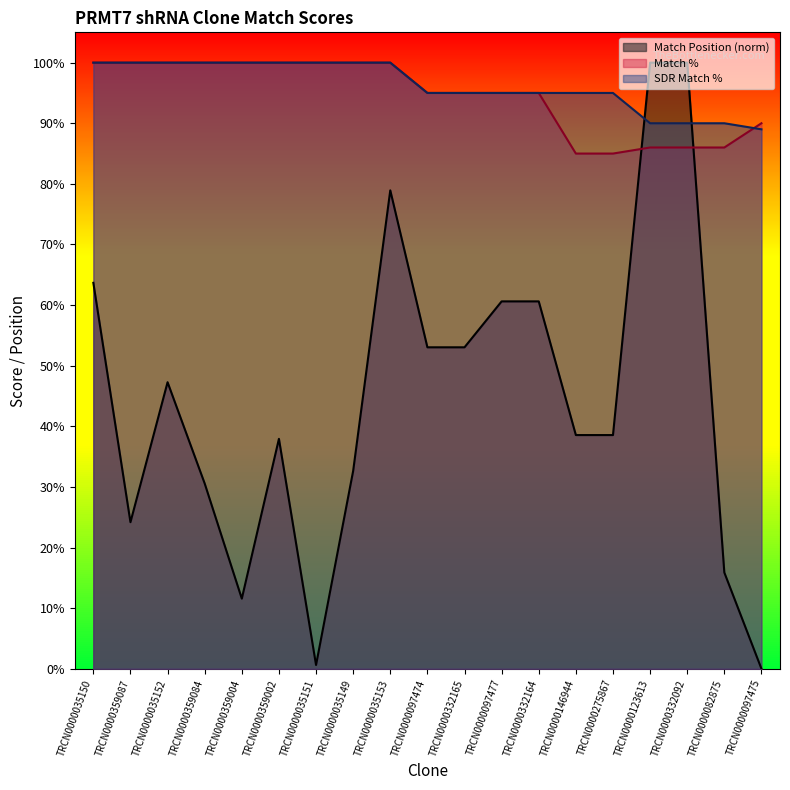

The value of SDR Match % at TRCN0000146944 is 168.9. True or false?

False